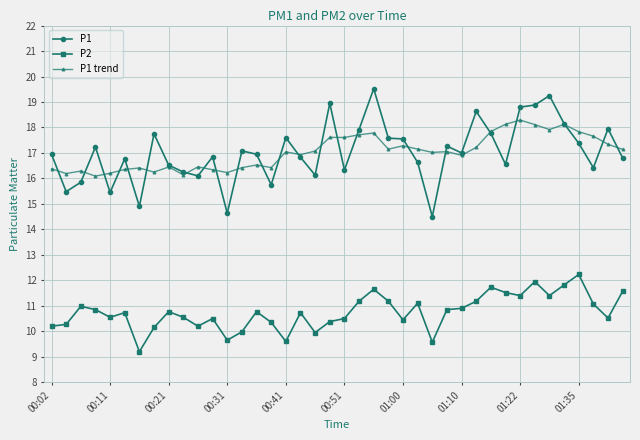

What is the sum of all P2 values?

430.1